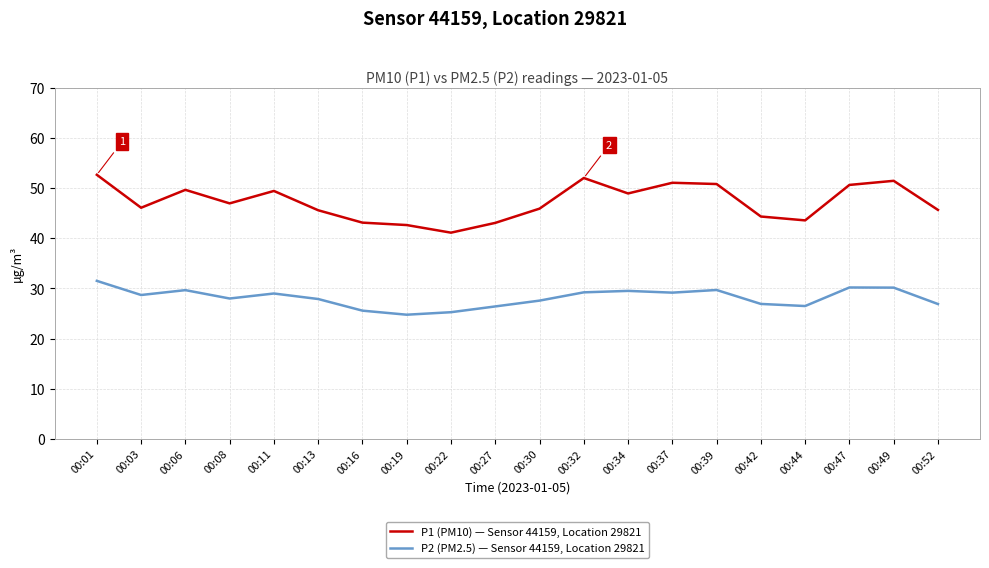

The P1 (PM10) — Sensor 44159, Location 29821 series shows 56.8 at 00:44. True or false?

False